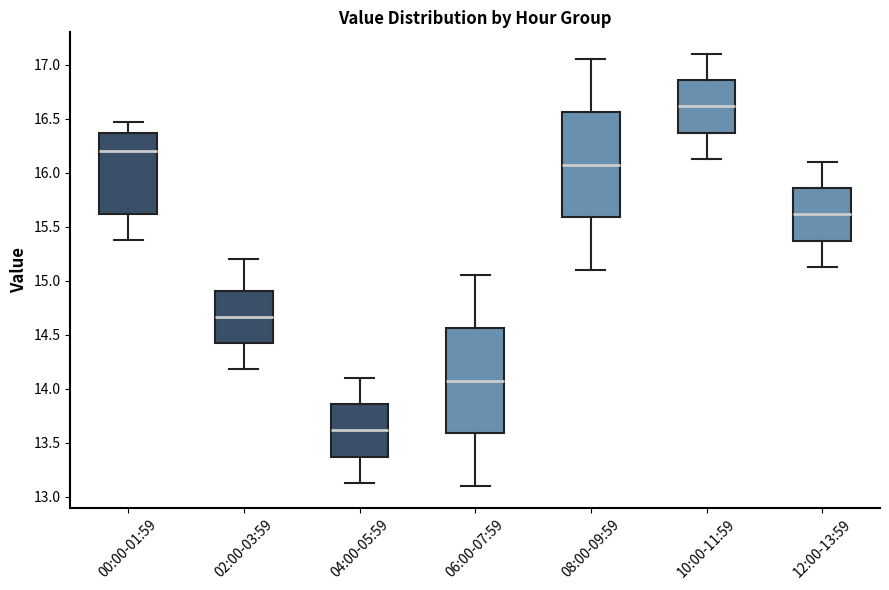

Reading left to right, read every box against the y-axis: the position of its median line, the range the box covers, and the ends of its whiskers. The values are not printed on the chart, so give them approximately, as read against the axis.

00:00-01:59: median 16.20, box 15.60 to 16.35, whiskers 15.40 to 16.45
02:00-03:59: median 14.65, box 14.40 to 14.90, whiskers 14.20 to 15.20
04:00-05:59: median 13.60, box 13.35 to 13.85, whiskers 13.15 to 14.10
06:00-07:59: median 14.10, box 13.60 to 14.55, whiskers 13.10 to 15.05
08:00-09:59: median 16.10, box 15.60 to 16.55, whiskers 15.10 to 17.05
10:00-11:59: median 16.60, box 16.35 to 16.85, whiskers 16.15 to 17.10
12:00-13:59: median 15.60, box 15.35 to 15.85, whiskers 15.15 to 16.10